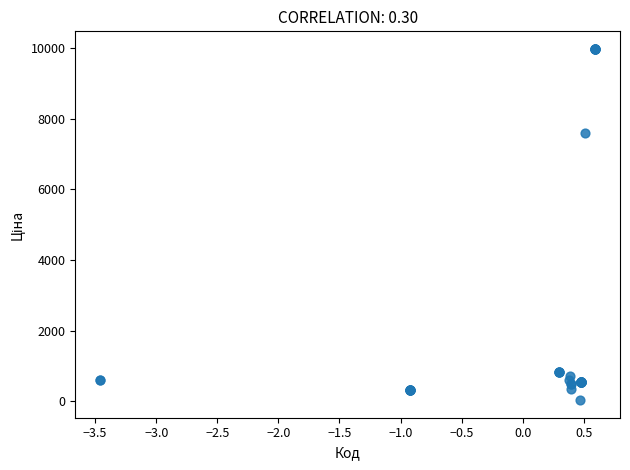

What Y value in the scatter plot is closest to 5003?

7596.5